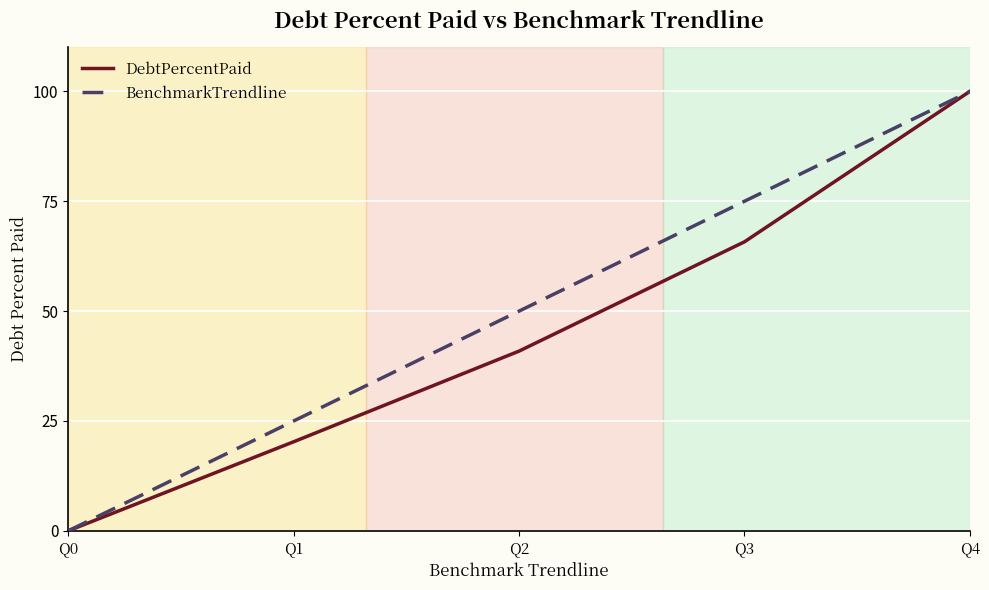

Is it true that BenchmarkTrendline equals 65.2 at Q0?

False